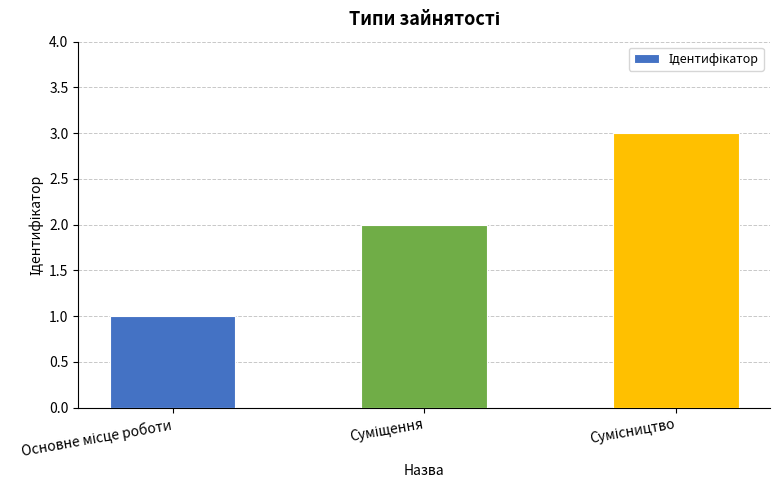

How many bars are there in total?

3